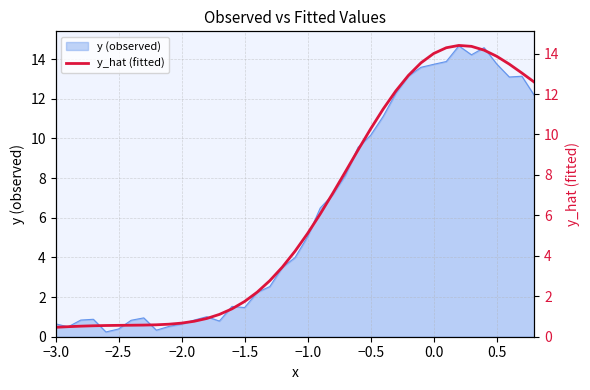

What is the maximum value for y (observed)?

14.7